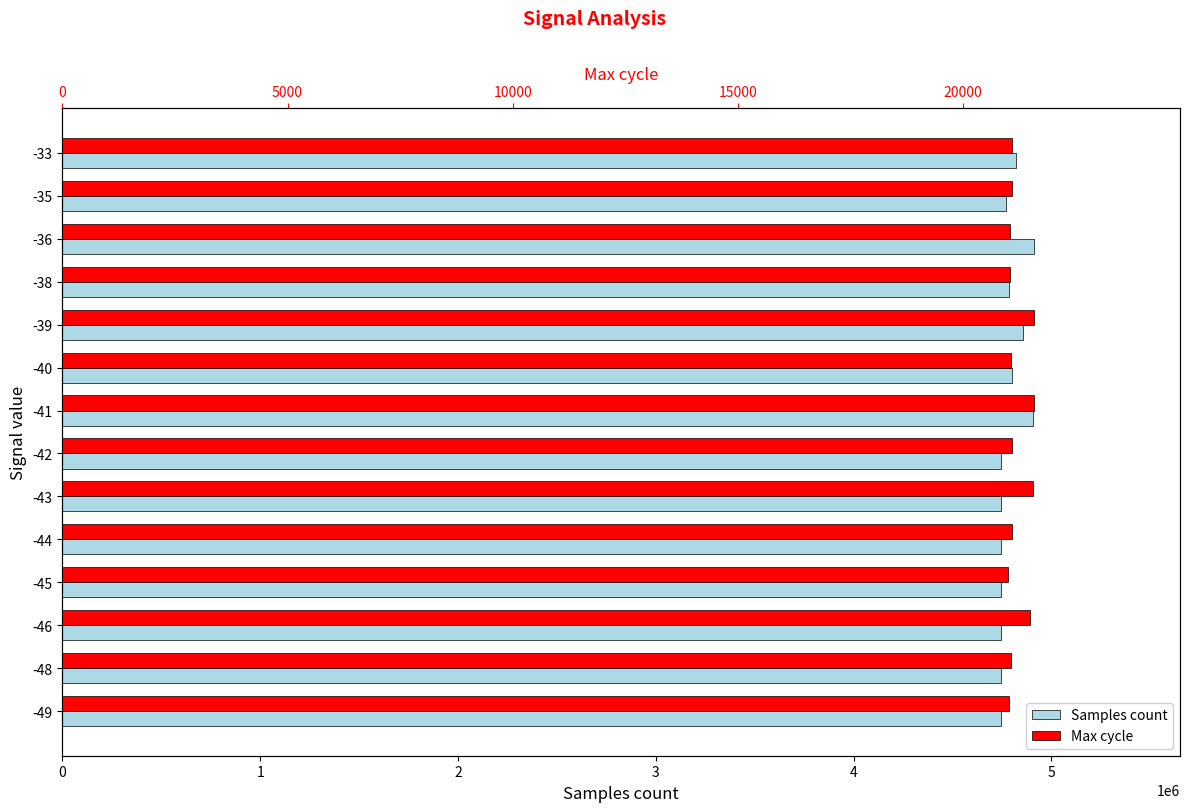

How many bars are there in total?

28